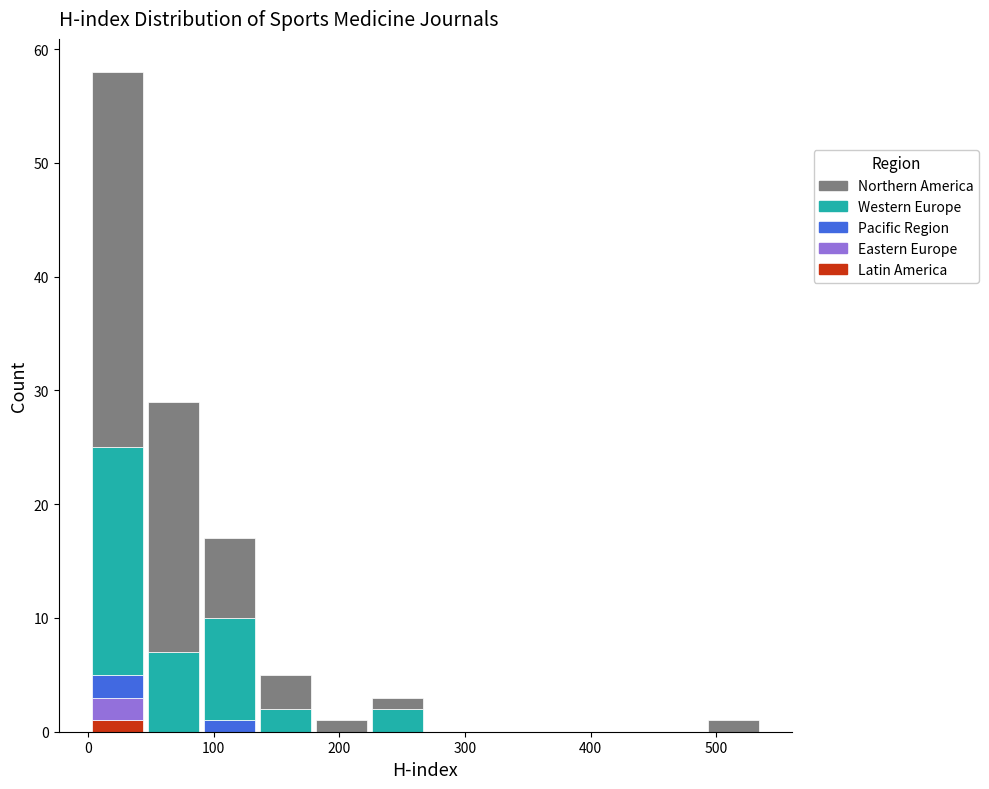

What is the total height of the stacked bar covering 180 to 220 on the x-axis? Neither the bar edges nor the heights are printed on the chart, so give them approximately, as read against the axes.

1